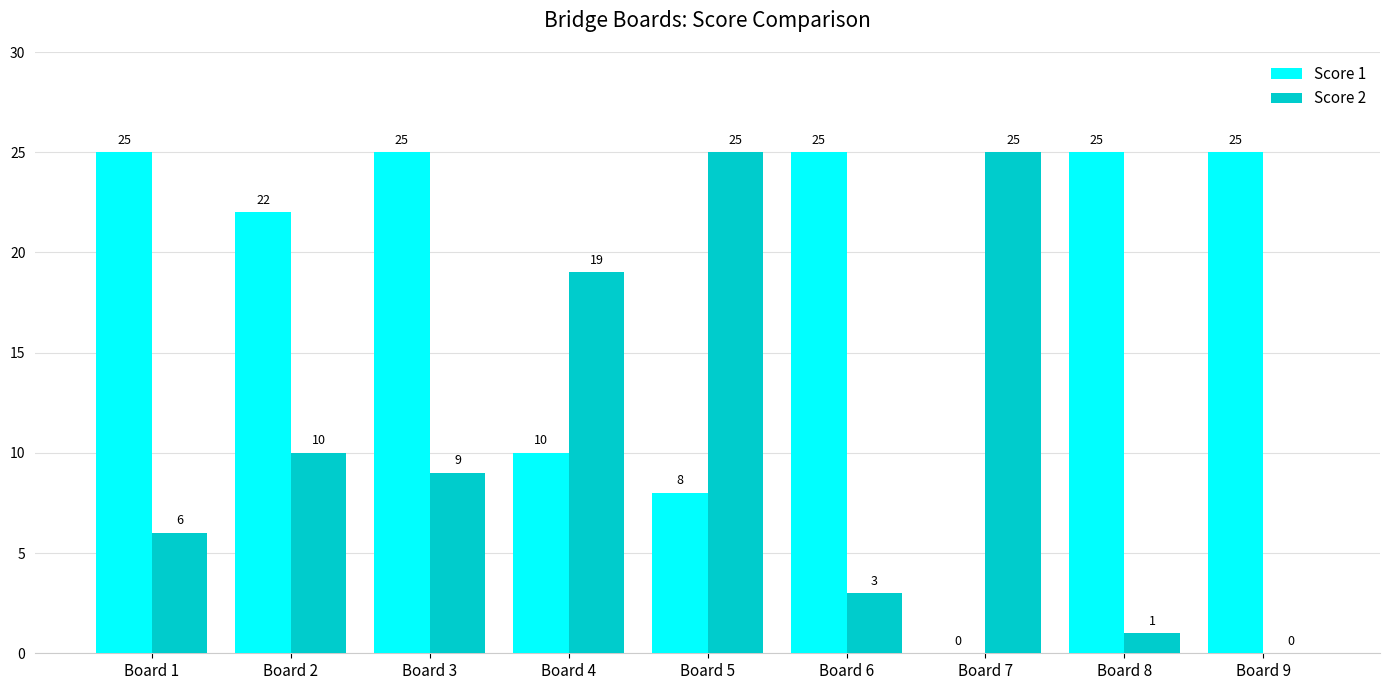

Which series has the largest total across all categories?

Score 1